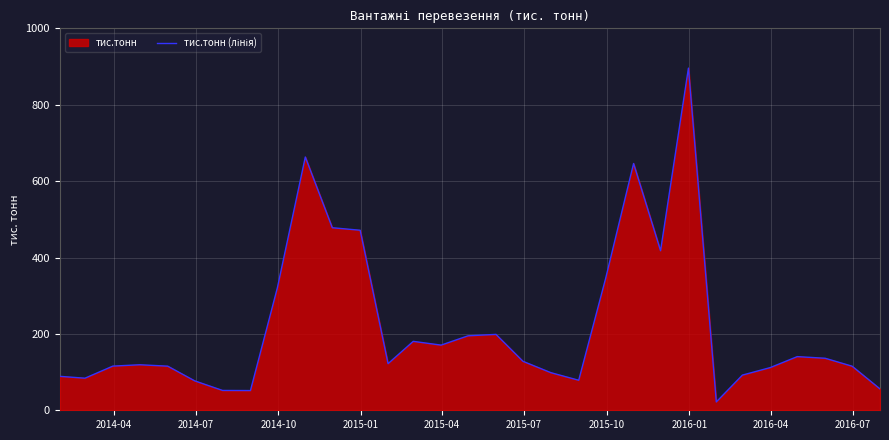

What is the difference between the maximum and minimum values?

874.0